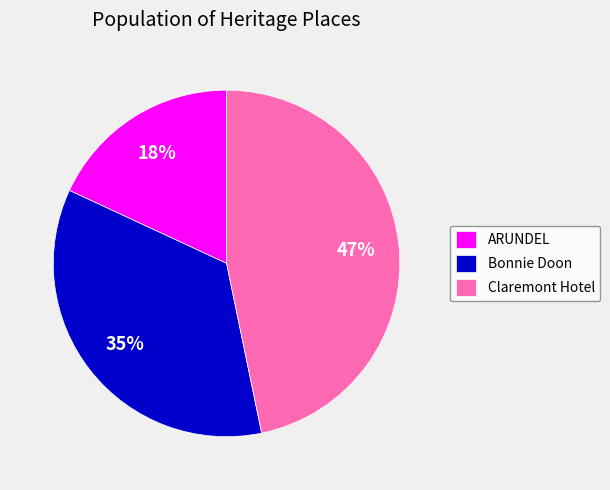

How many segments does this pie chart have?

3